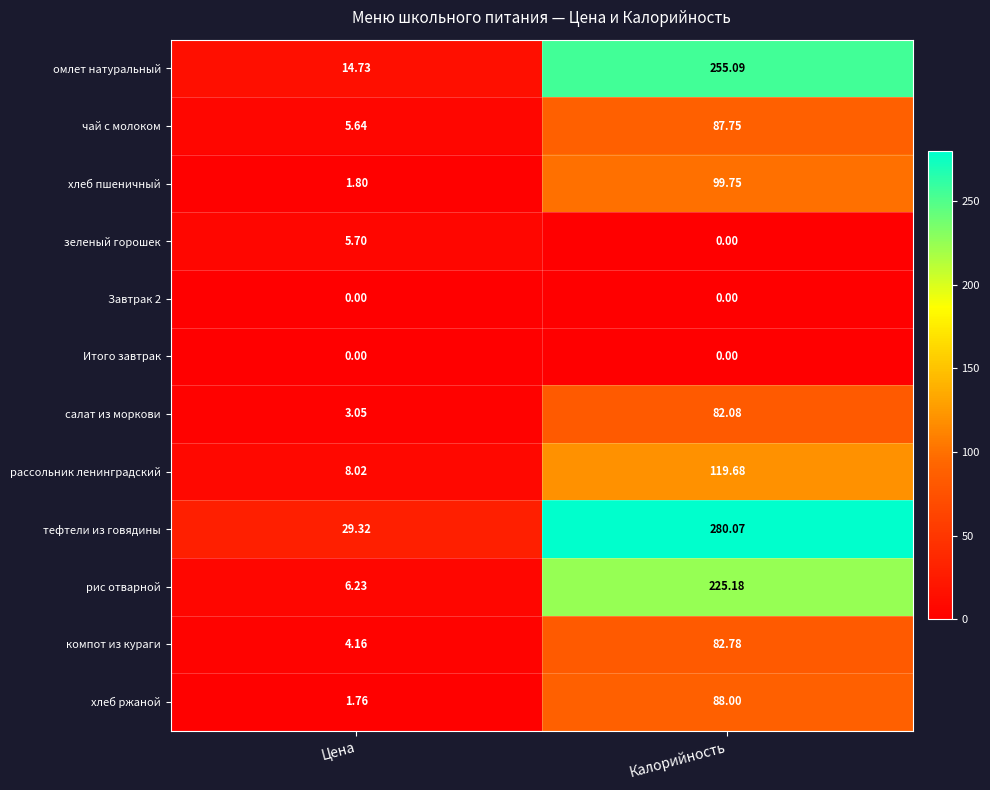

Which series has the largest total across all categories?

тефтели из говядины